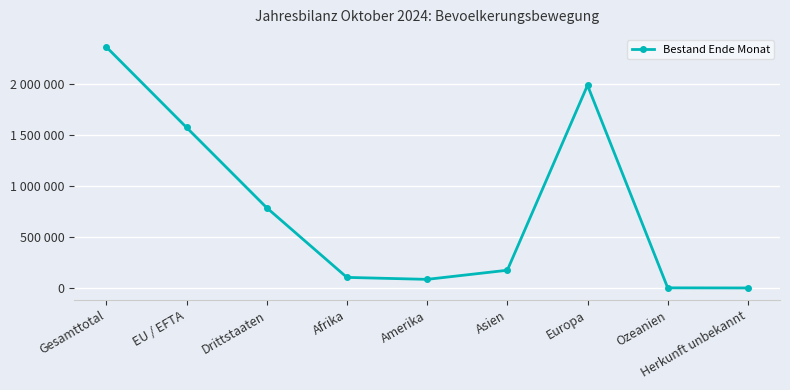

True or false: there are more than 2 points higher than both neighbors.

False